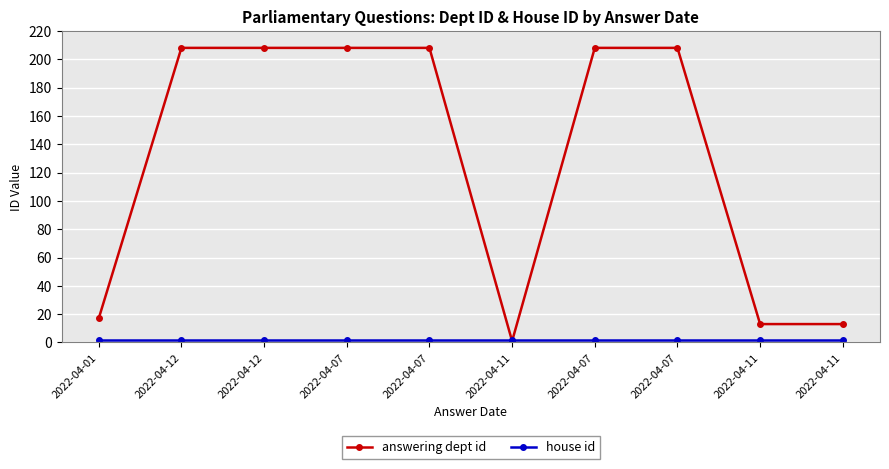

Does the chart have visible grid lines?

Yes